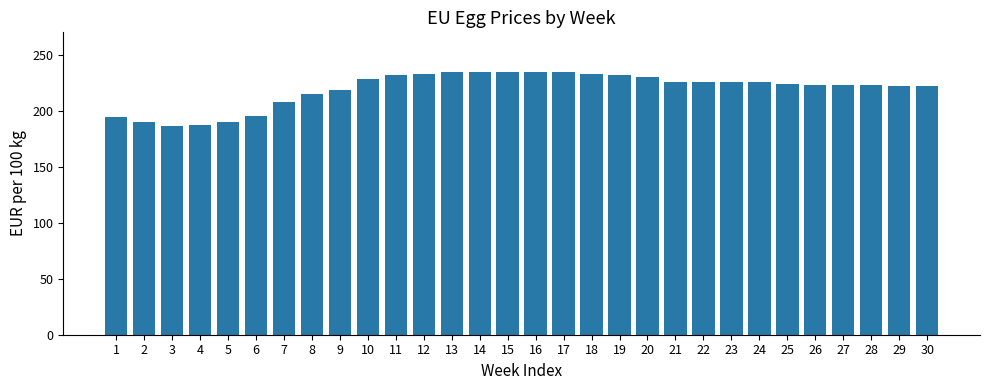

How many bars are there in total?

30